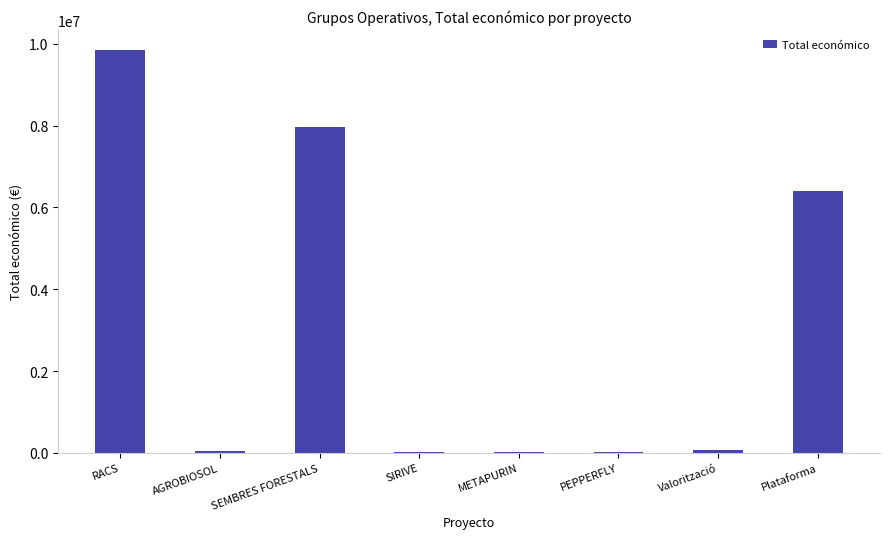

What is the sum of all values?

24390181